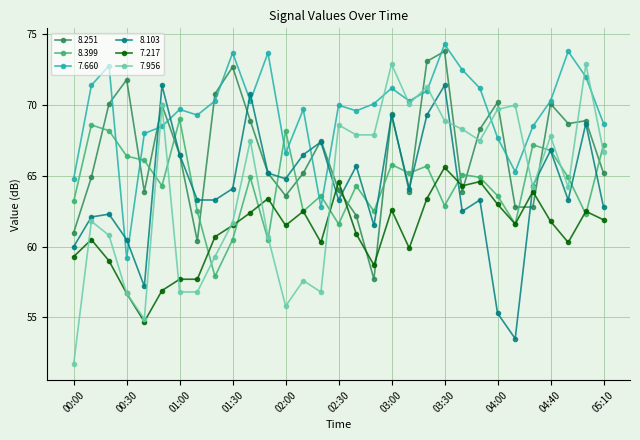

Is this an area chart (filled region under the line)?

No